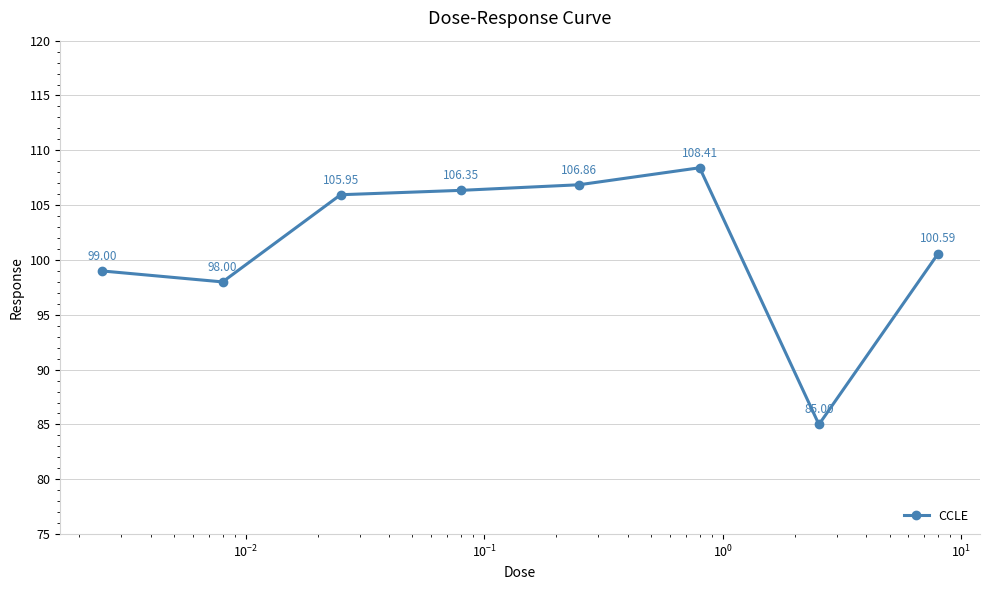

How many interior local valleys (lower than both neighbors) does the data have?

2